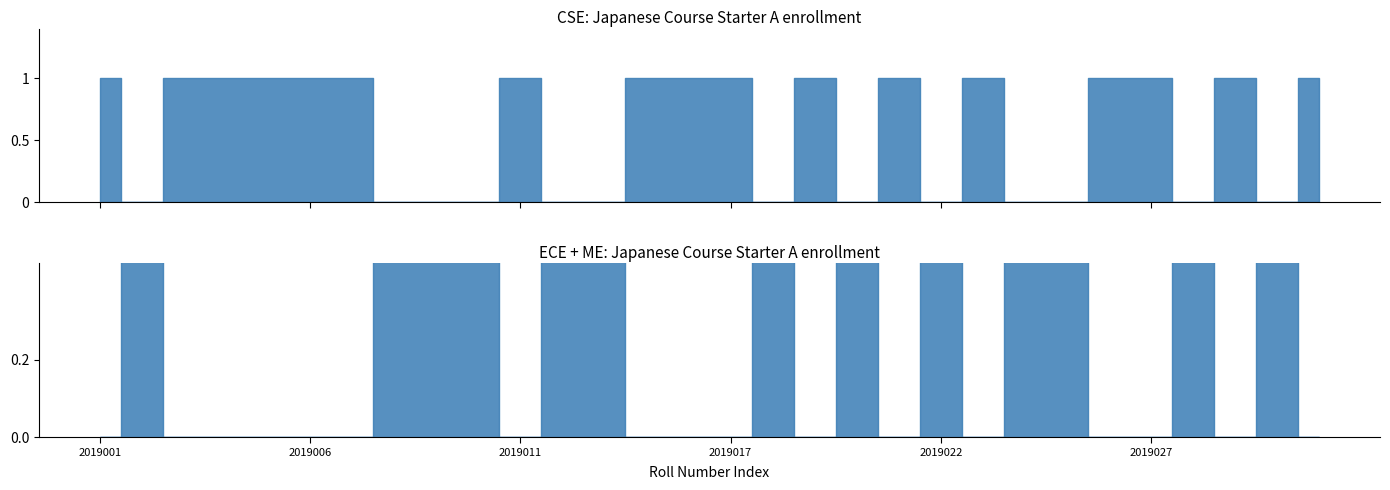

Does the chart display data point markers on the line(s)?

No